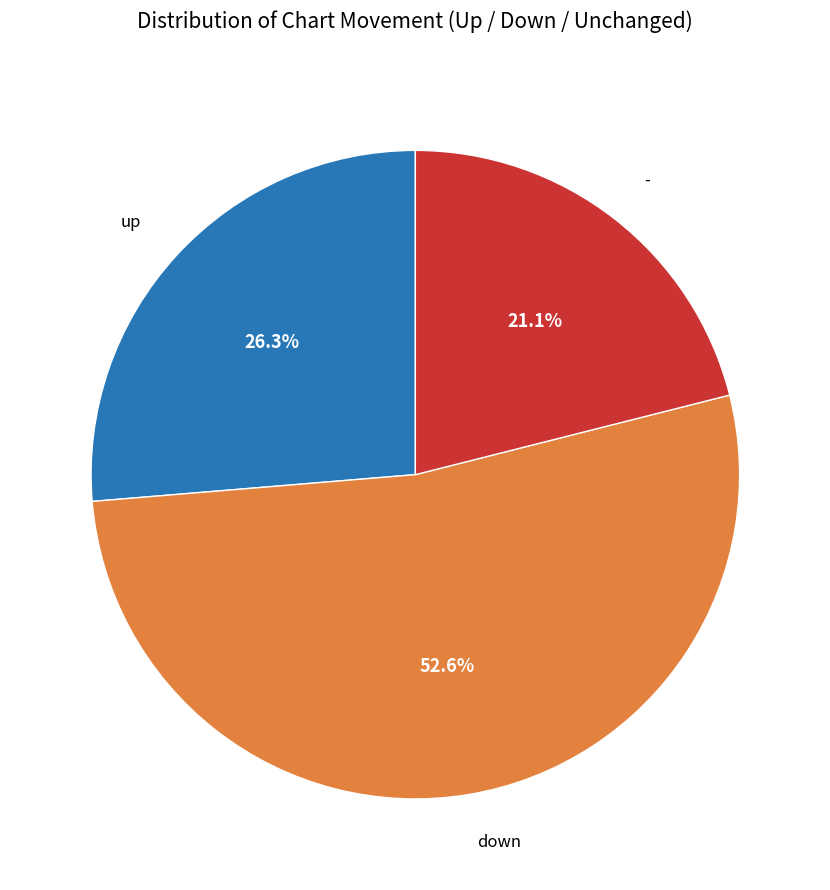

How many slices are in this pie chart?

3